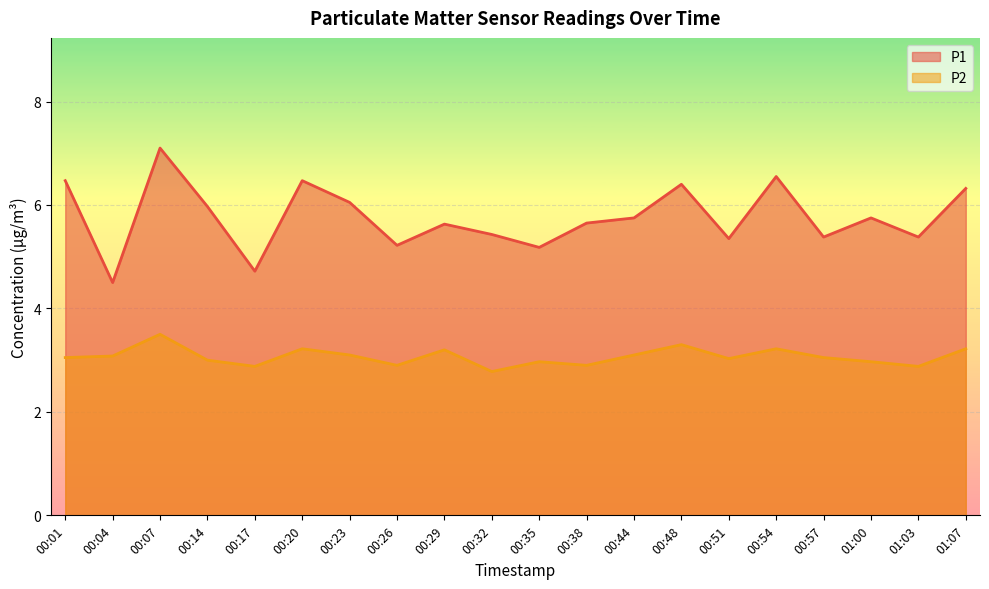

How many lines are shown in the chart?

2